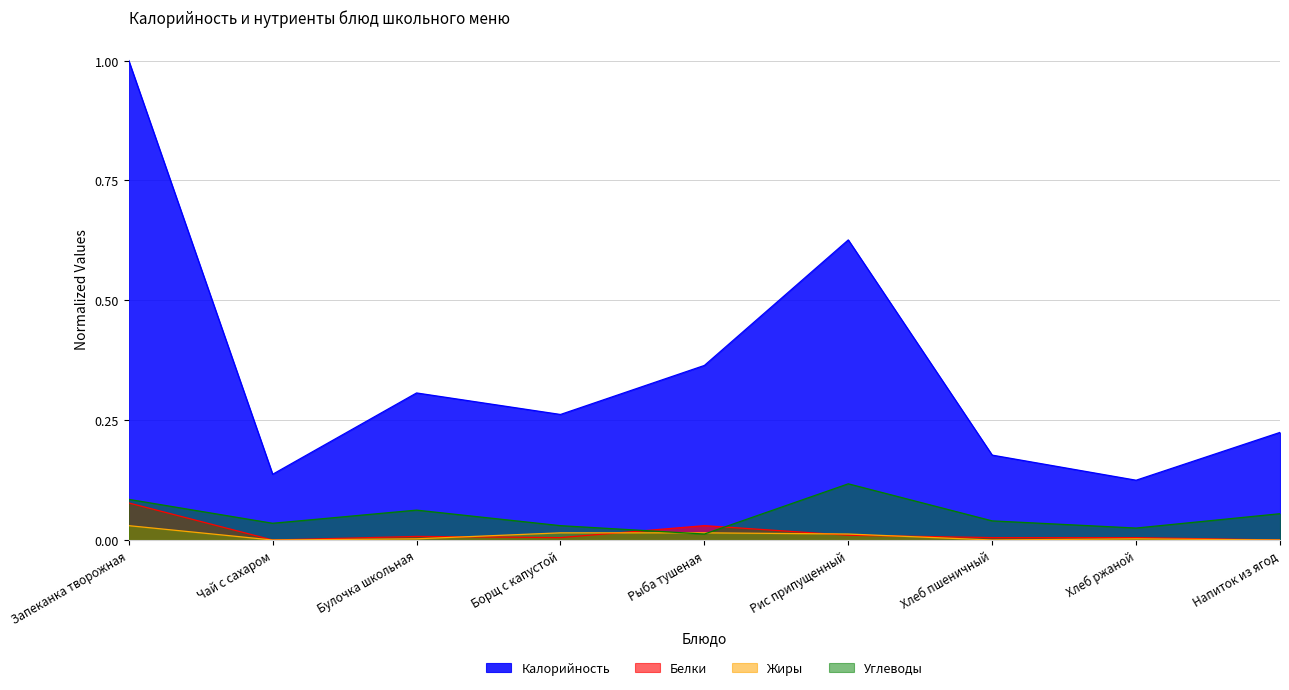

Reading left to right, list all the values displayed in this chart.

Калорийность: Запеканка творожная=1.0	Чай с сахаром=0.1	Булочка школьная=0.3	Борщ с капустой=0.3	Рыба тушеная=0.4	Рис припущенный=0.6	Хлеб пшеничный=0.2	Хлеб ржаной=0.1	Напиток из ягод=0.2
Белки: Запеканка творожная=0.1	Чай с сахаром=0.0	Булочка школьная=0.0	Борщ с капустой=0.0	Рыба тушеная=0.0	Рис припущенный=0.0	Хлеб пшеничный=0.0	Хлеб ржаной=0.0	Напиток из ягод=0.0
Жиры: Запеканка творожная=0.0	Чай с сахаром=0.0	Булочка школьная=0.0	Борщ с капустой=0.0	Рыба тушеная=0.0	Рис припущенный=0.0	Хлеб пшеничный=0.0	Хлеб ржаной=0.0	Напиток из ягод=0.0
Углеводы: Запеканка творожная=0.1	Чай с сахаром=0.0	Булочка школьная=0.1	Борщ с капустой=0.0	Рыба тушеная=0.0	Рис припущенный=0.1	Хлеб пшеничный=0.0	Хлеб ржаной=0.0	Напиток из ягод=0.1